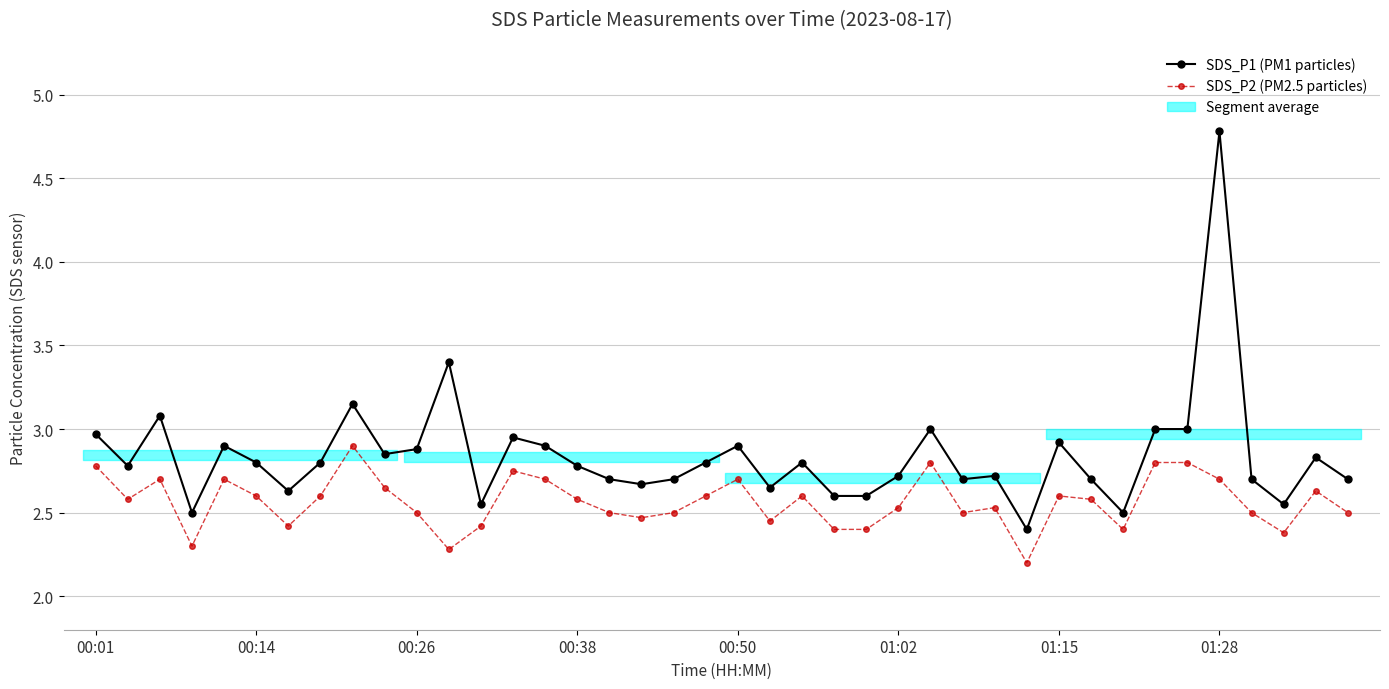

Rank the series at 31 from lowest to highest value.

SDS_P2 (PM2.5 particles), SDS_P1 (PM1 particles)